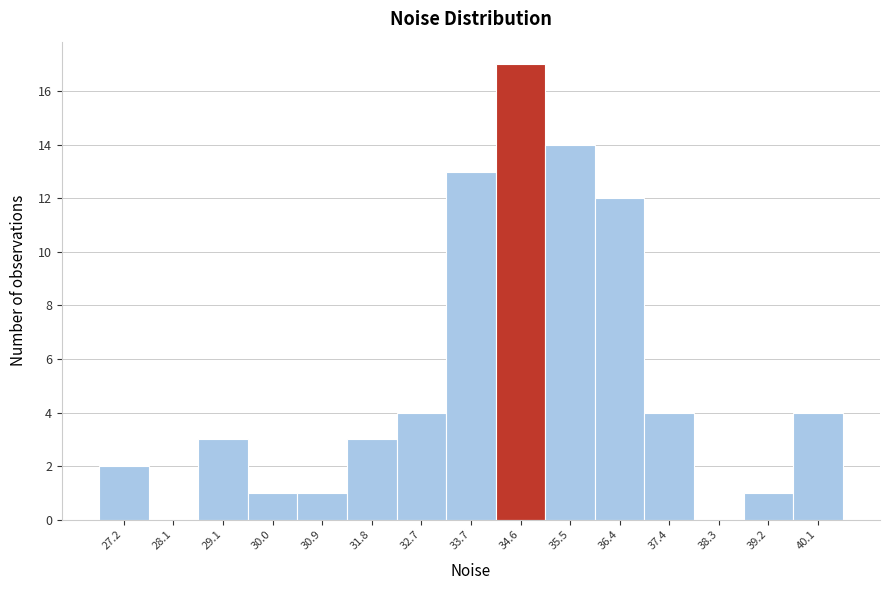

Reading left to right, transcribe this chart: for each bar, give the range it covers on the x-axis and its height. Neither the bar edges nor the heights are printed on the chart, so give them approximately, as read against the axes.

26.8 to 27.7: 2
27.7 to 28.6: 0
28.6 to 29.5: 3
29.5 to 30.4: 1
30.4 to 31.4: 1
31.4 to 32.3: 3
32.3 to 33.2: 4
33.2 to 34.1: 13
34.1 to 35.1: 17
35.1 to 36.0: 14
36.0 to 36.9: 12
36.9 to 37.8: 4
37.8 to 38.7: 0
38.7 to 39.7: 1
39.7 to 40.6: 4